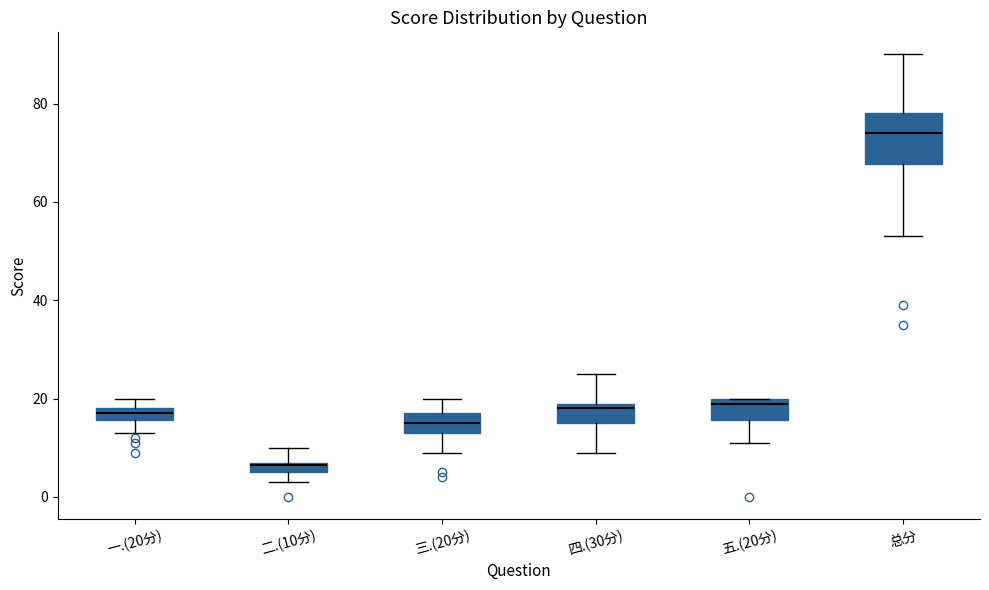

Where does the lower whisker of the box for 三.(20分) end on the y-axis? The values are not printed on the chart, so give them approximately, as read against the axis.

10